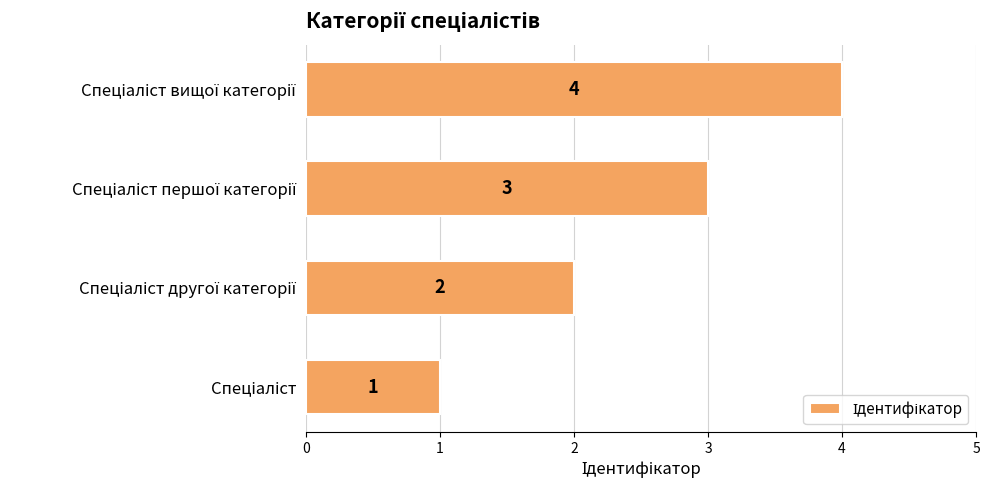

What is the difference between the maximum and minimum values?

3